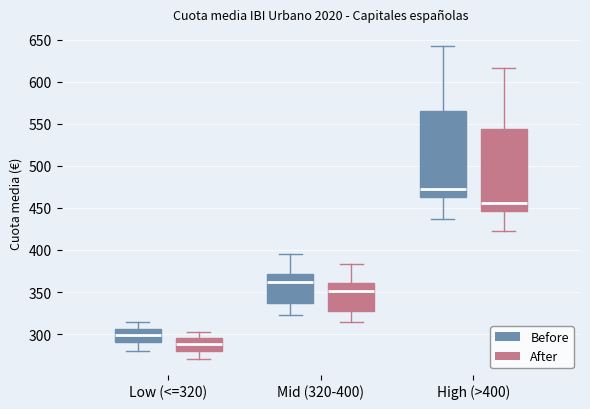

Reading left to right, read every box against the y-axis: the position of its median line, the range the box covers, and the ends of its whiskers. The values are not printed on the chart, so give them approximately, as read against the axis.

Low (<=320) (Before): median 300, box 290 to 305, whiskers 280 to 315
Low (<=320) (After): median 290, box 280 to 295, whiskers 270 to 300
Mid (320-400) (Before): median 360, box 335 to 370, whiskers 325 to 395
Mid (320-400) (After): median 350, box 330 to 360, whiskers 315 to 385
High (>400) (Before): median 475, box 460 to 565, whiskers 435 to 645
High (>400) (After): median 455, box 445 to 545, whiskers 425 to 615